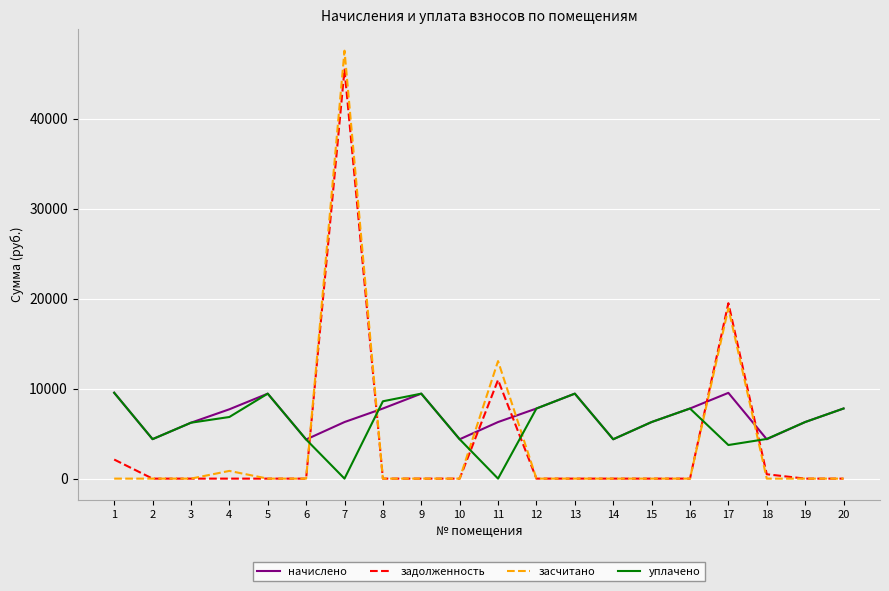

What is the spread (max minus min) of values at 15?

6284.5